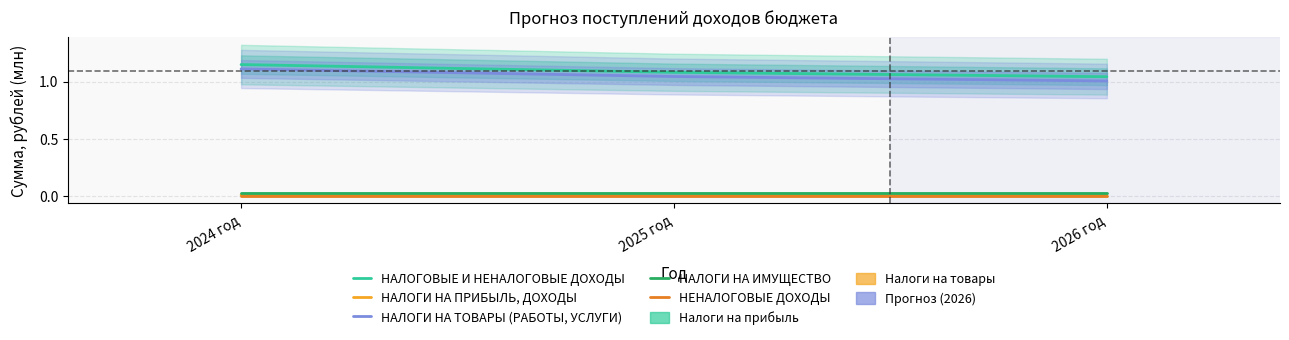

List the series in order of their peak value, lowest first.

НЕНАЛОГОВЫЕ ДОХОДЫ, НАЛОГИ НА ПРИБЫЛЬ, ДОХОДЫ, НАЛОГИ НА ИМУЩЕСТВО, НАЛОГИ НА ТОВАРЫ (РАБОТЫ, УСЛУГИ), НАЛОГОВЫЕ И НЕНАЛОГОВЫЕ ДОХОДЫ